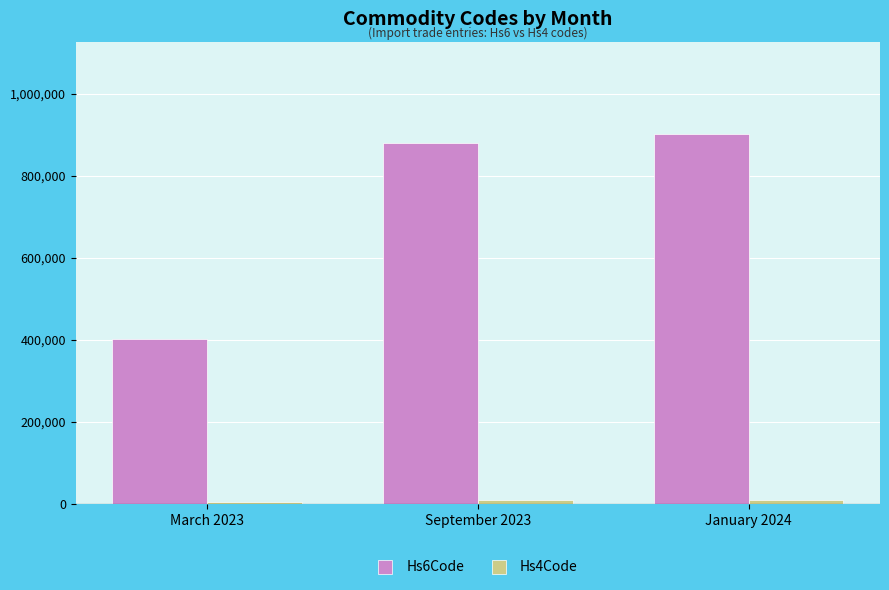

The value of Hs6Code at March 2023 is 400941. True or false?

True